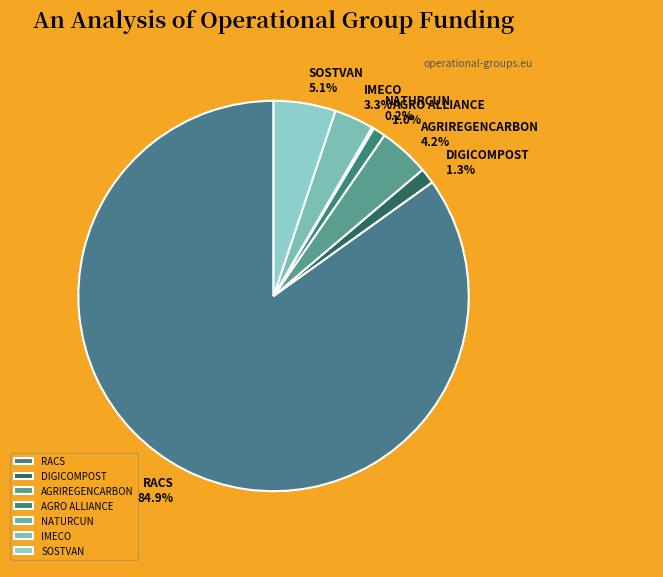

Which has a higher value, SOSTVAN or AGRIREGENCARBON?

SOSTVAN